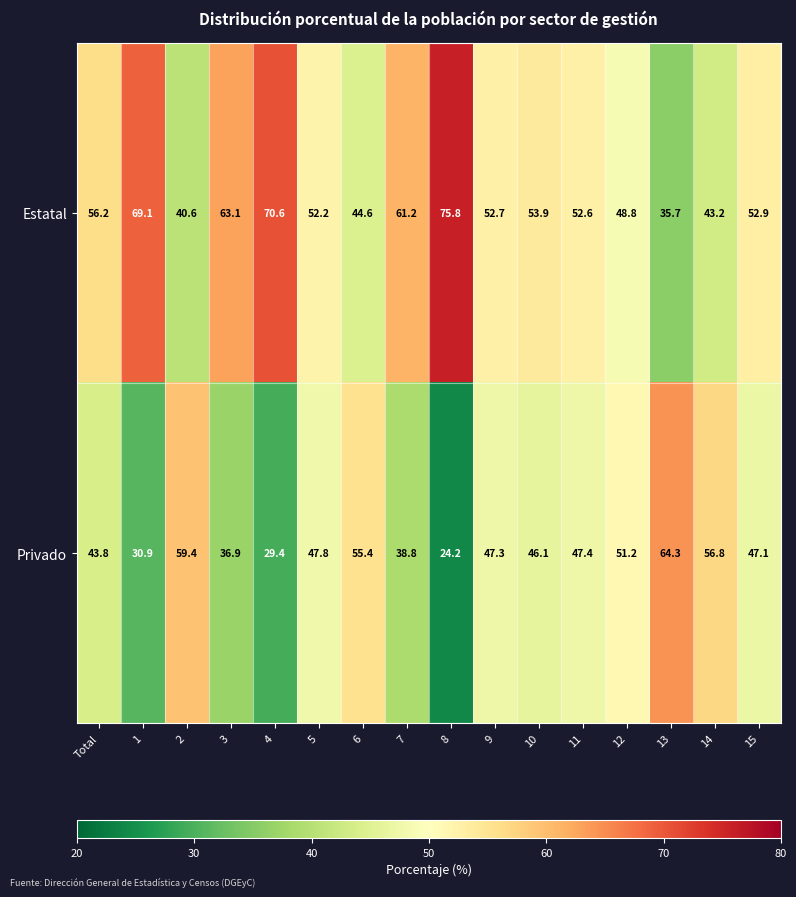

What is the spread (max minus min) of values at 10?

7.8